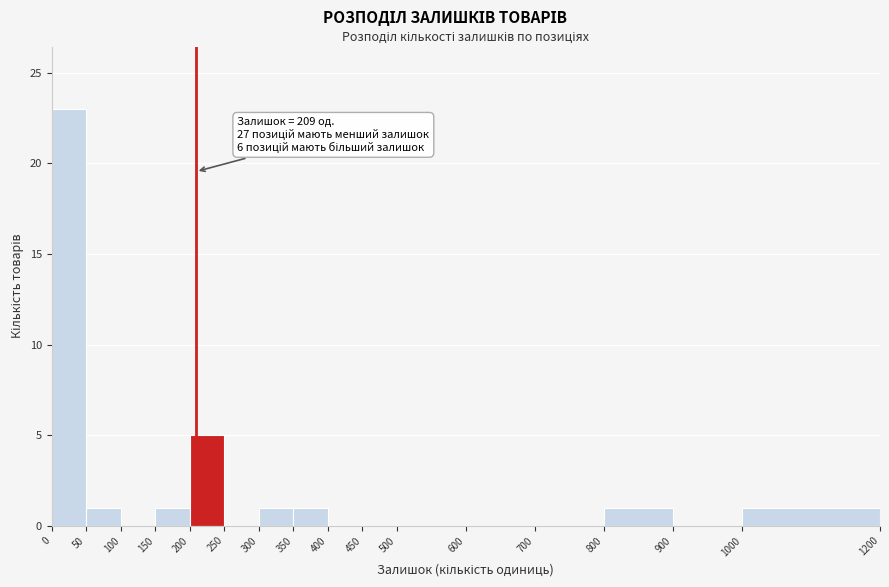

Which range on the x-axis has the tallest bar?

0 to 50